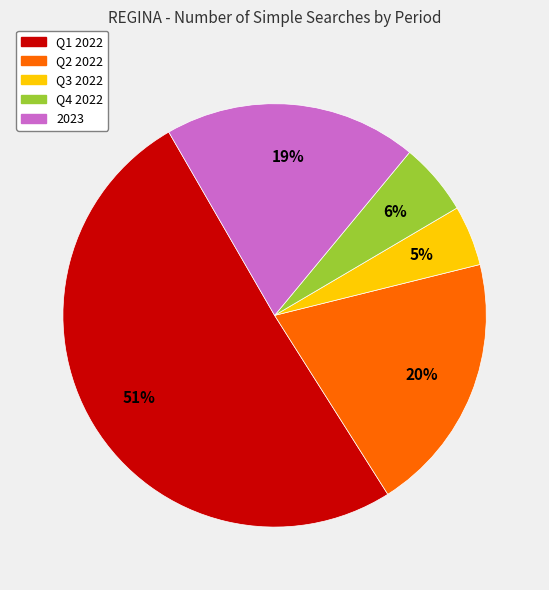

Is there a majority slice in this chart?

Yes